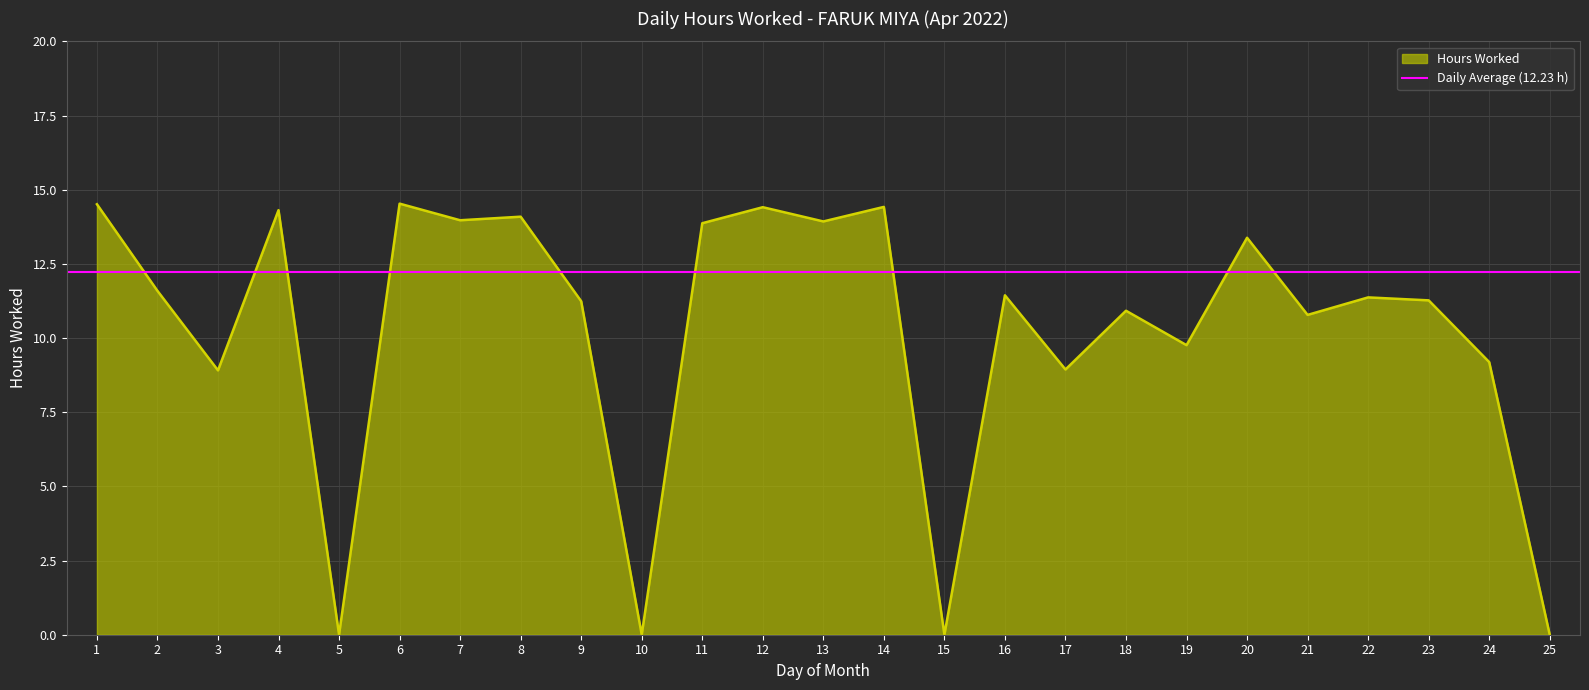

True or false: there are more than 1 points higher than both neighbors.

True